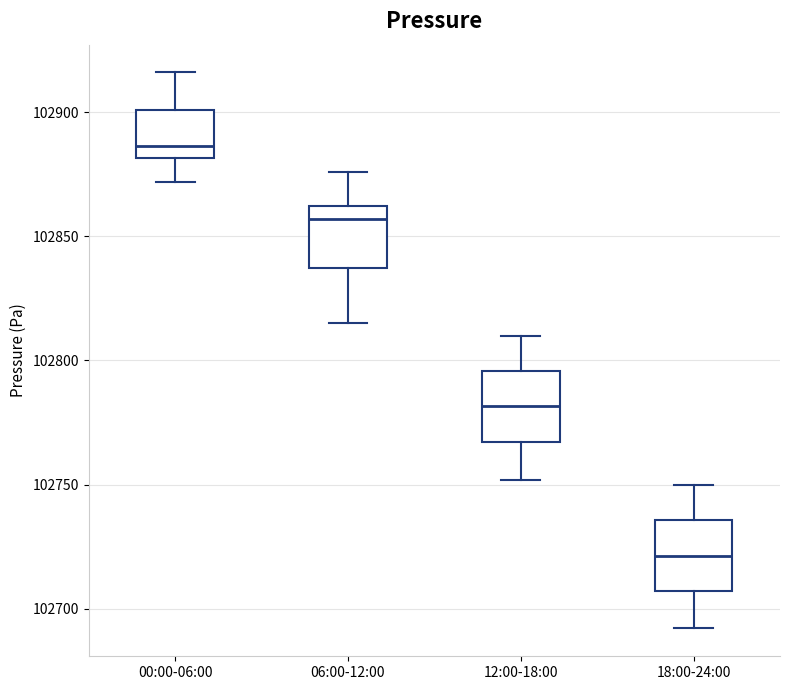

Reading left to right, read every box against the y-axis: the position of its median line, the range the box covers, and the ends of its whiskers. The values are not printed on the chart, so give them approximately, as read against the axis.

00:00-06:00: median 102885, box 102880 to 102900, whiskers 102870 to 102915
06:00-12:00: median 102855, box 102835 to 102860, whiskers 102815 to 102875
12:00-18:00: median 102780, box 102765 to 102795, whiskers 102750 to 102810
18:00-24:00: median 102720, box 102705 to 102735, whiskers 102690 to 102750